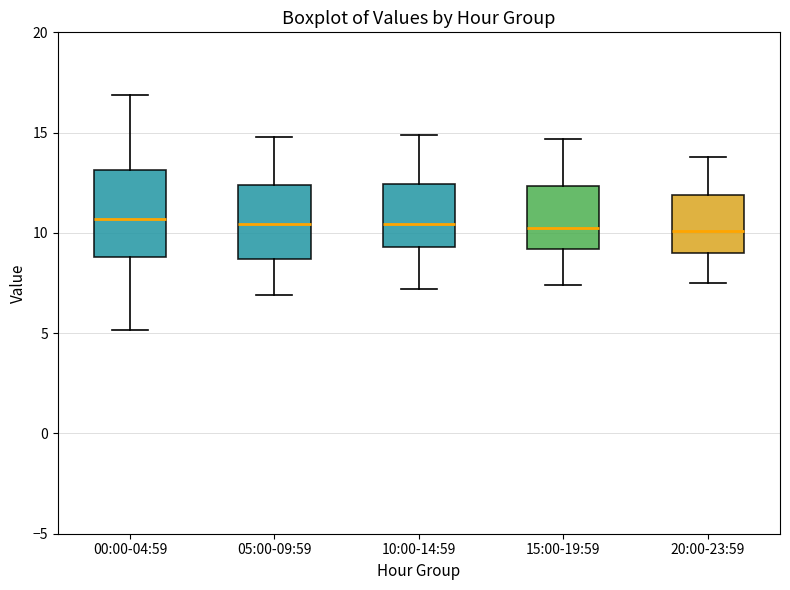

Reading left to right, transcribe this box plot: for each box, give where its median line is, the range the box spans, and where its two whiskers end, as read against the y-axis. The values are not printed on the chart, so give them approximately, as read against the axis.

00:00-04:59: median 10.5, box 9.0 to 13.0, whiskers 5.0 to 17.0
05:00-09:59: median 10.5, box 8.5 to 12.5, whiskers 7.0 to 15.0
10:00-14:59: median 10.5, box 9.5 to 12.5, whiskers 7.0 to 15.0
15:00-19:59: median 10.5, box 9.0 to 12.5, whiskers 7.5 to 14.5
20:00-23:59: median 10.0, box 9.0 to 12.0, whiskers 7.5 to 14.0